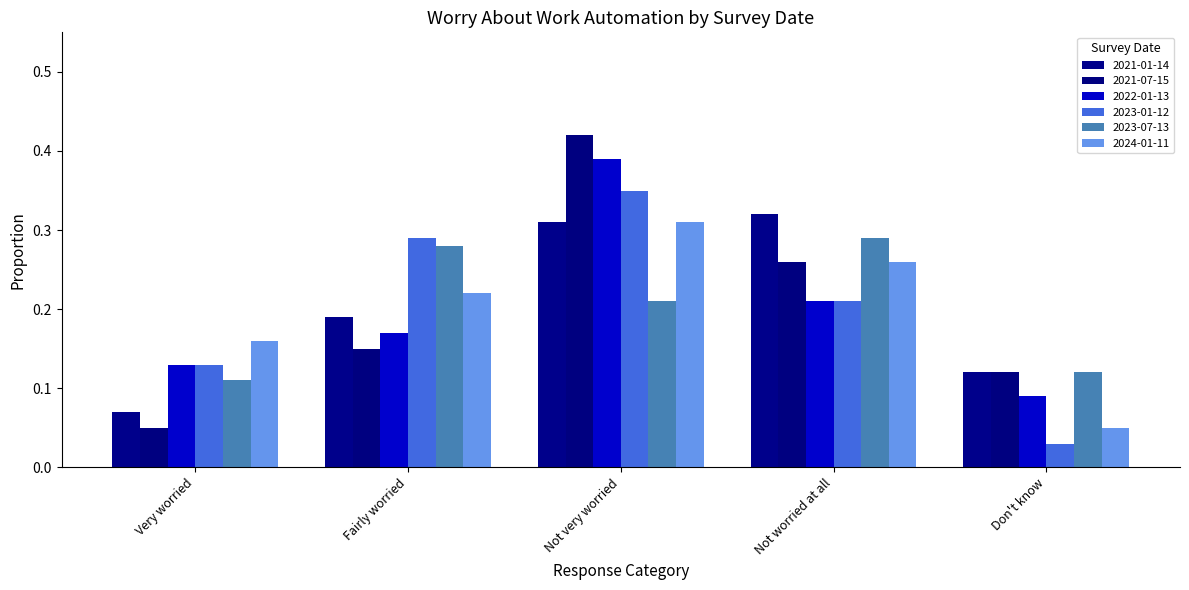

How many bars are there in total?

30